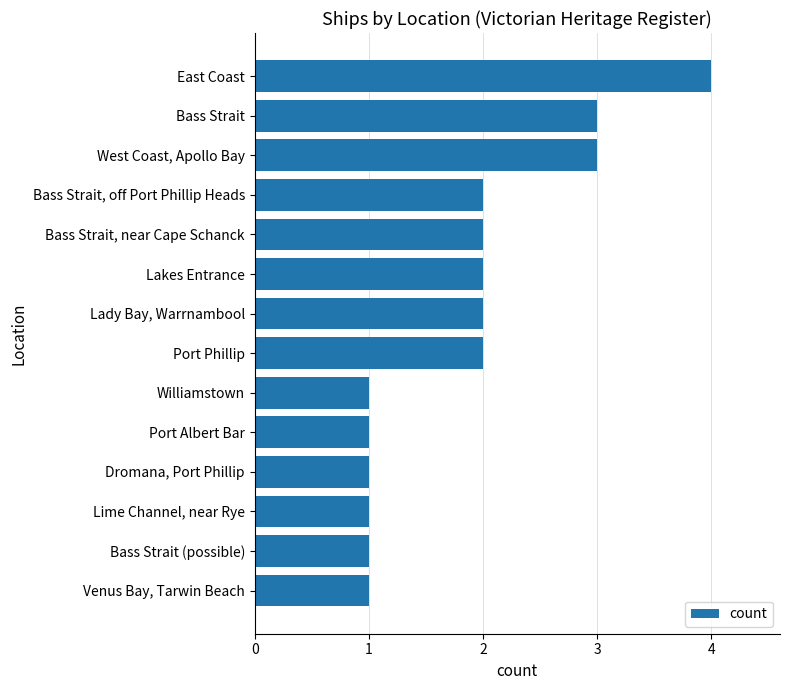

How many categories are shown in the chart?

14